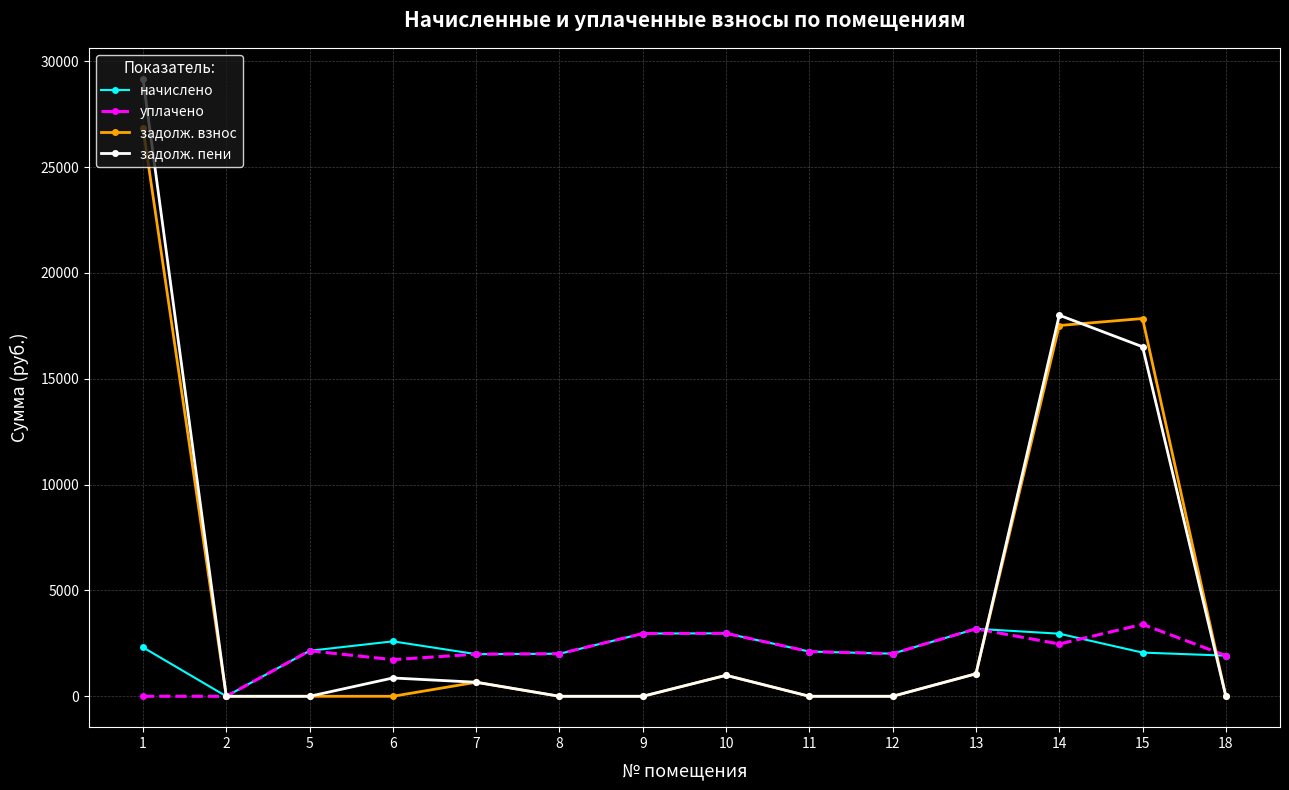

How many lines are shown in the chart?

4